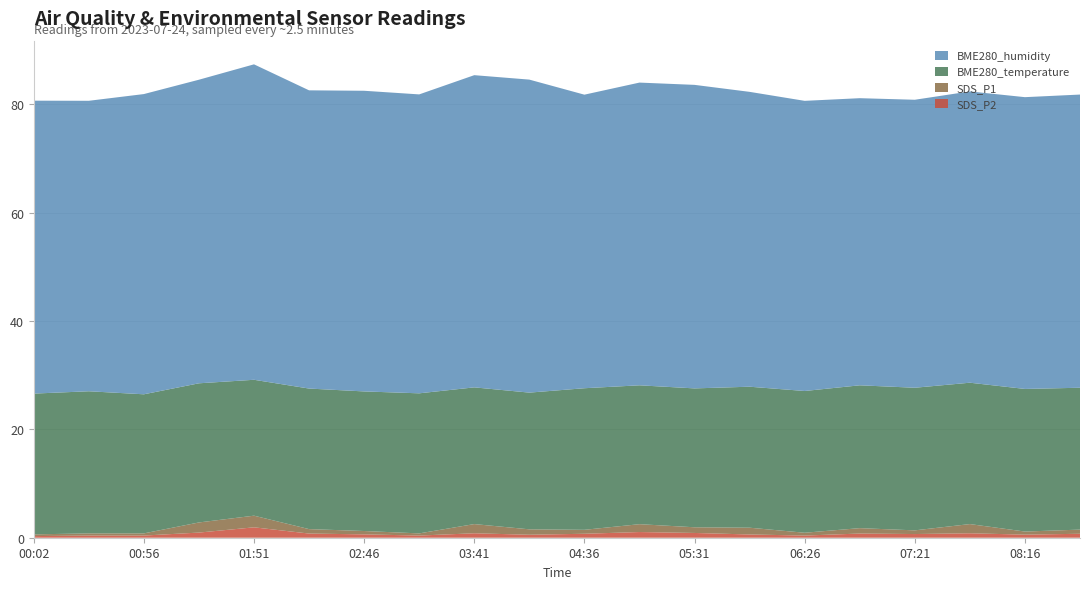

What are all the series names shown in the legend?

BME280_humidity, BME280_temperature, SDS_P1, SDS_P2